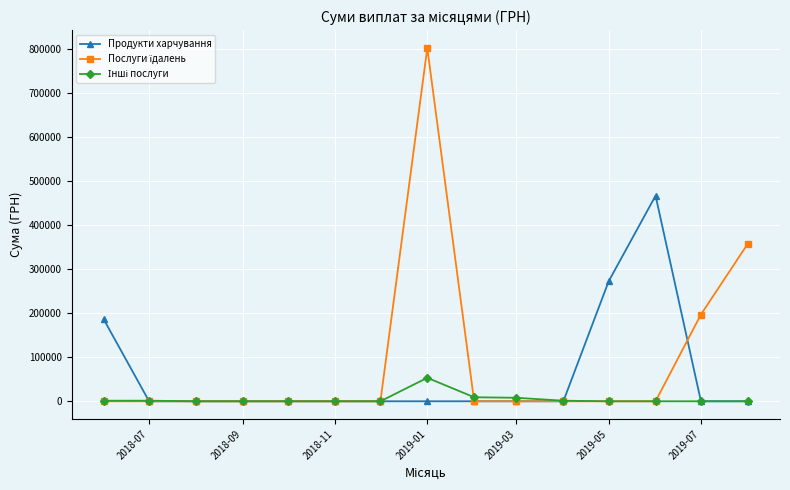

What is the value of the Продукти харчування point at the 1st from the left?

185918.7